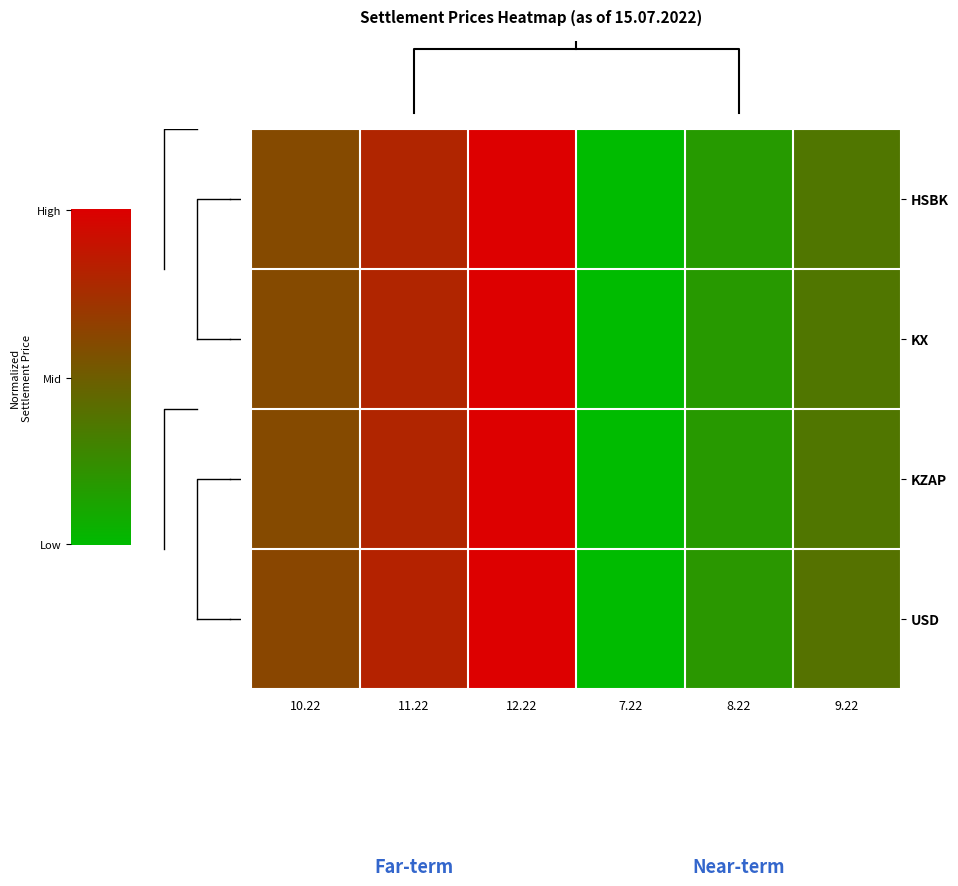

The USD series shows 0.9 at 10.22. True or false?

False